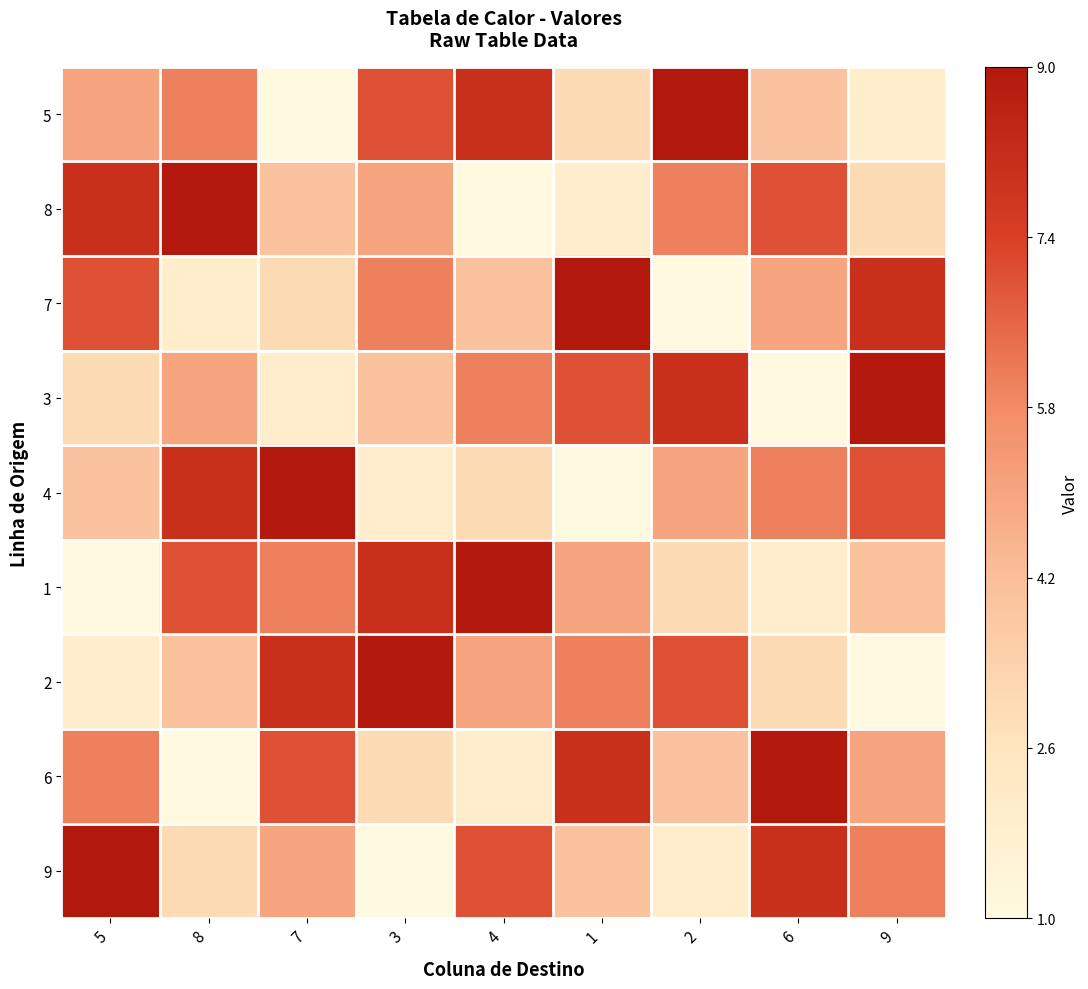

Rank the series at 5 from highest to lowest value.

9, 8, 7, 6, 5, 4, 3, 2, 1